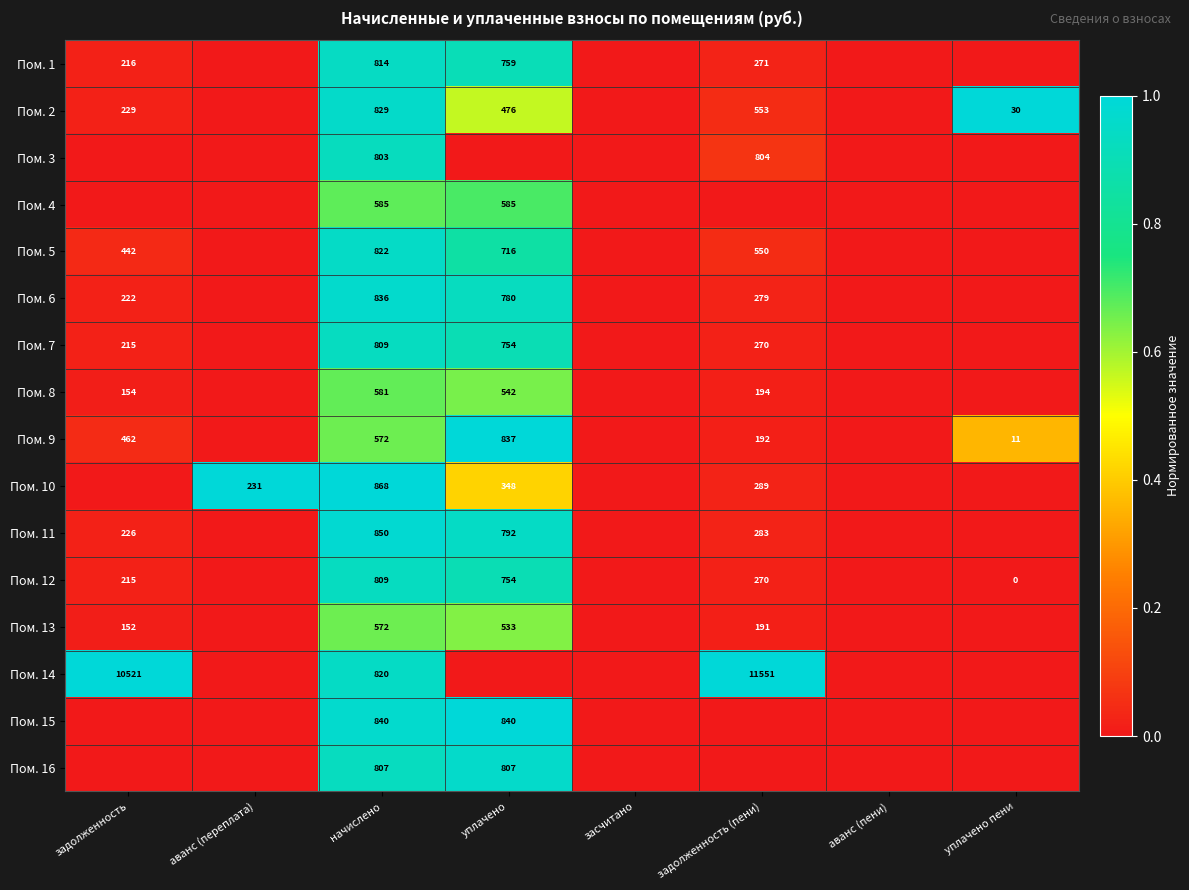

The value of Пом. 13 at уплачено is 533. True or false?

True